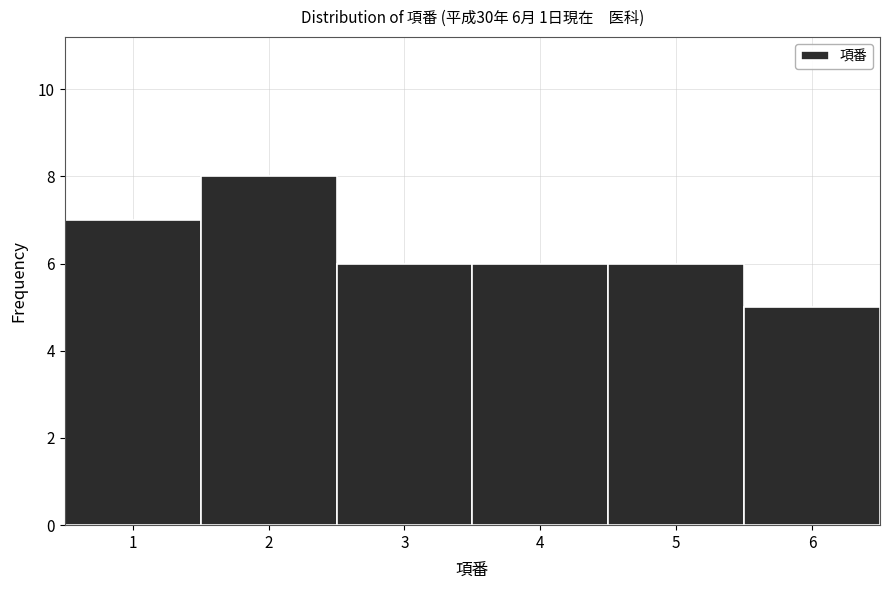

Which range on the x-axis has the tallest bar?

1.5 to 2.5